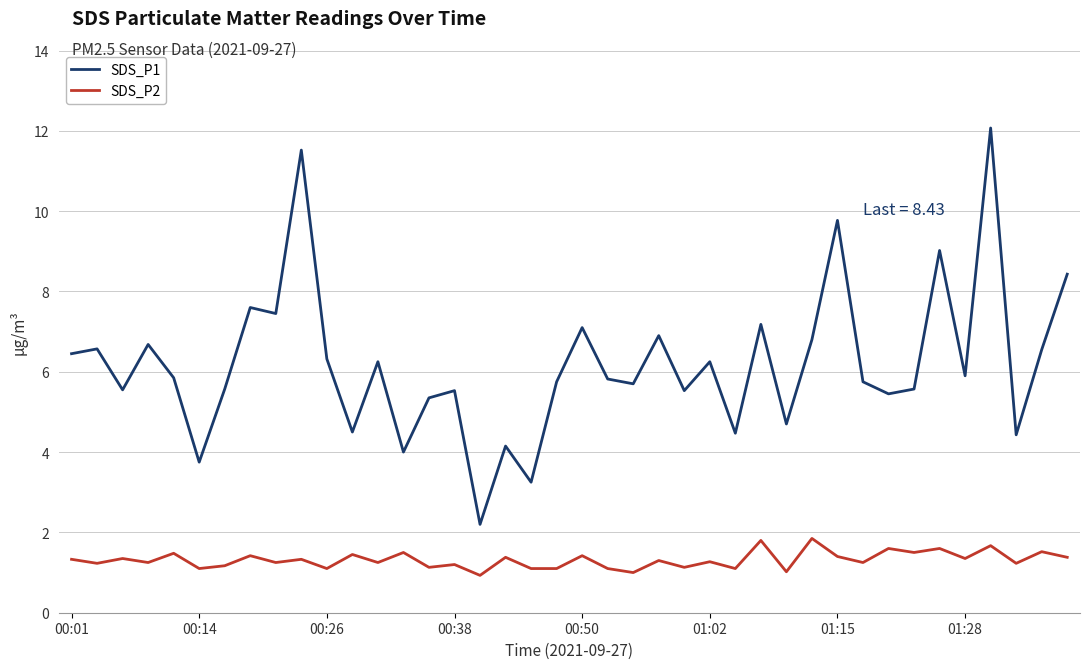

What is the average value of the SDS_P1 series?

6.2